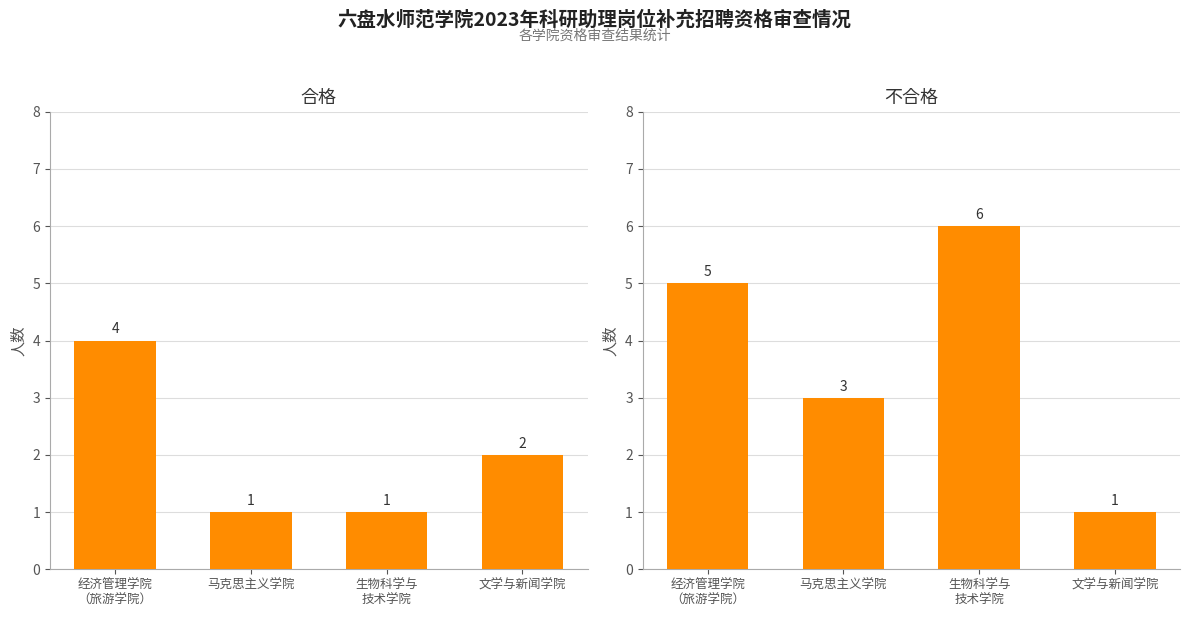

What is the difference between the 不合格 values at 文学与新闻学院 and 经济管理学院
（旅游学院）?

4